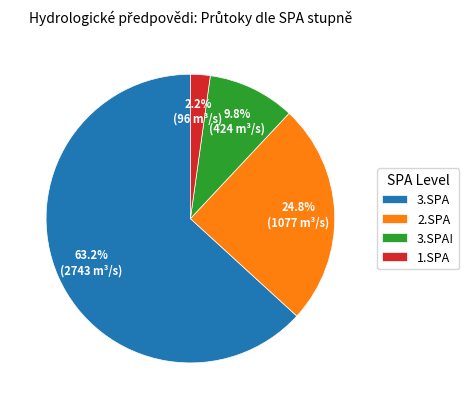

Approximately how many times larger is the value at 3.SPA compared to 2.SPA?

2.5